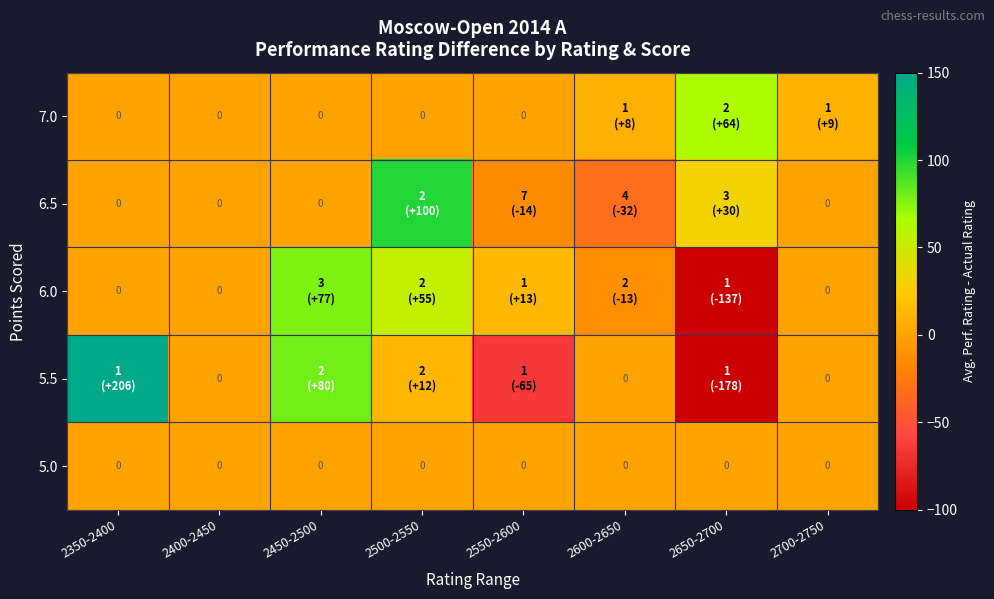

How many categories are shown in the chart?

8